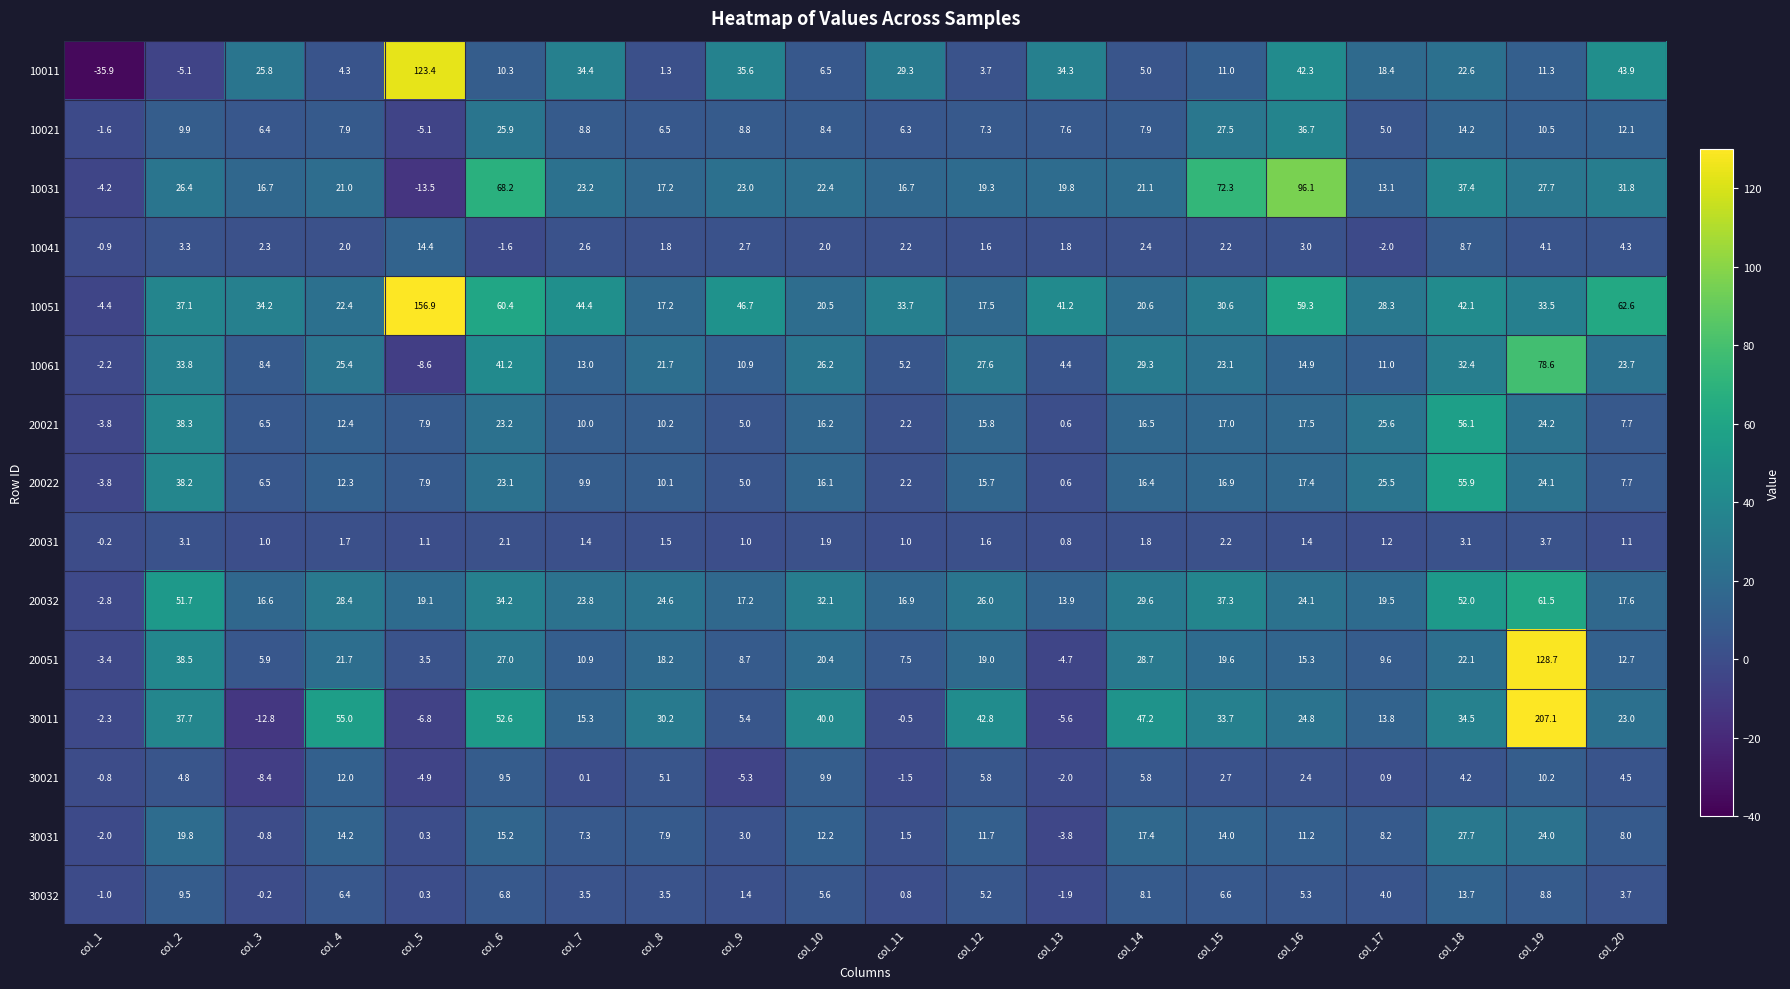

How many positive values does the 20031 series have?

19